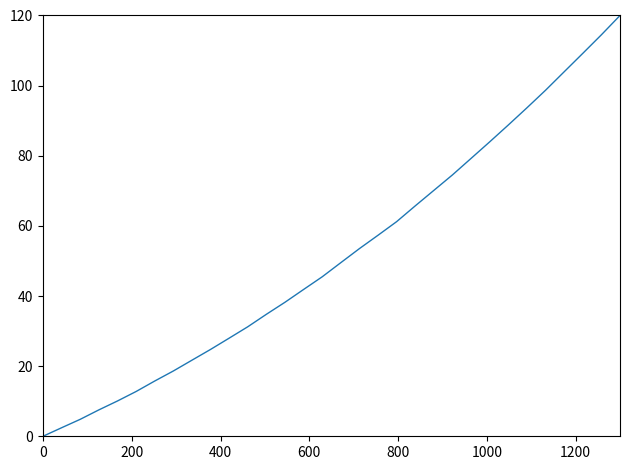

What is the difference between the maximum and minimum values?

120.0